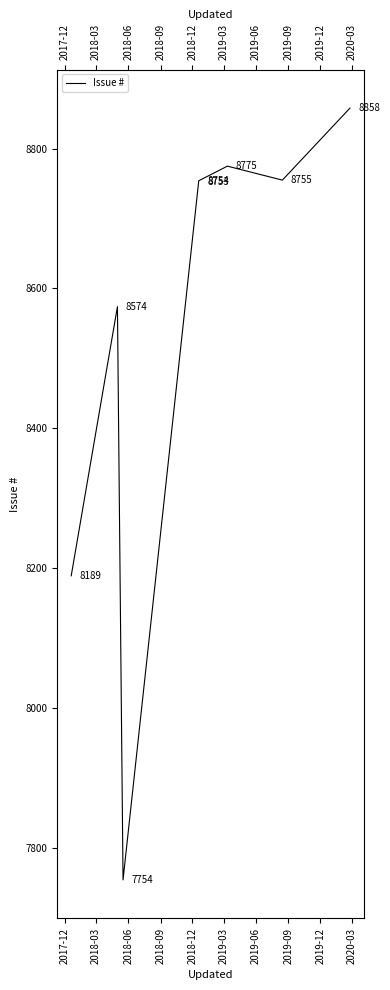

What is the smallest value displayed?

7754